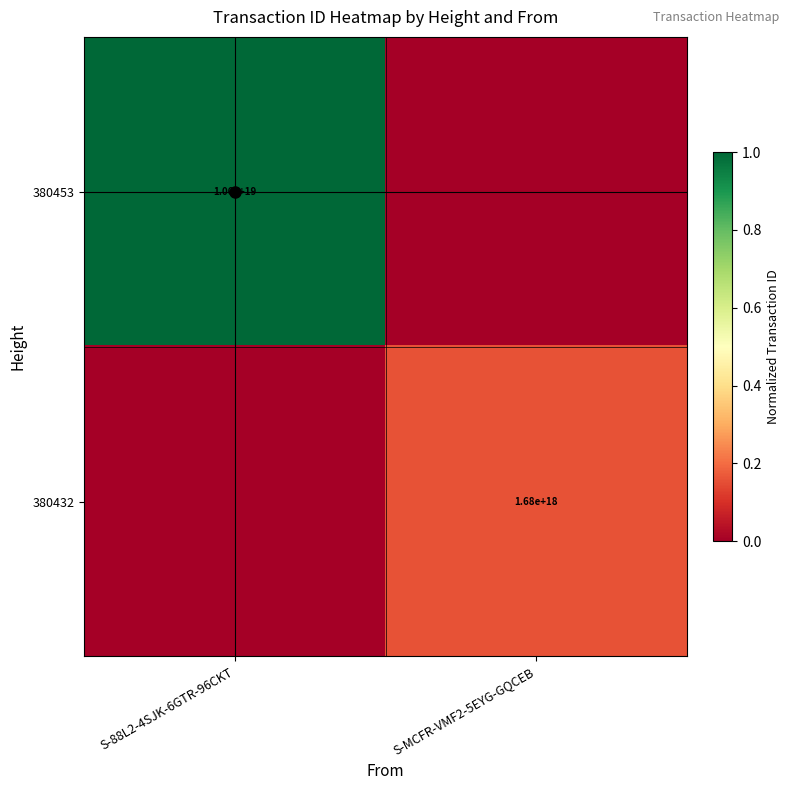

How many categories are shown in the chart?

2